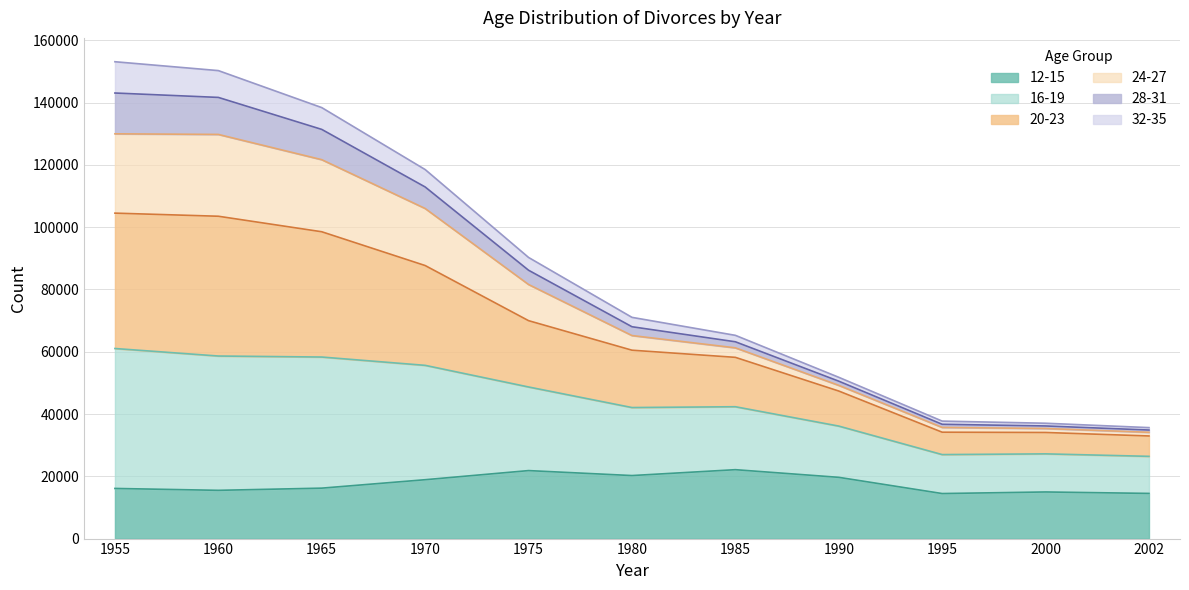

Which category has the highest value across all series?

1955